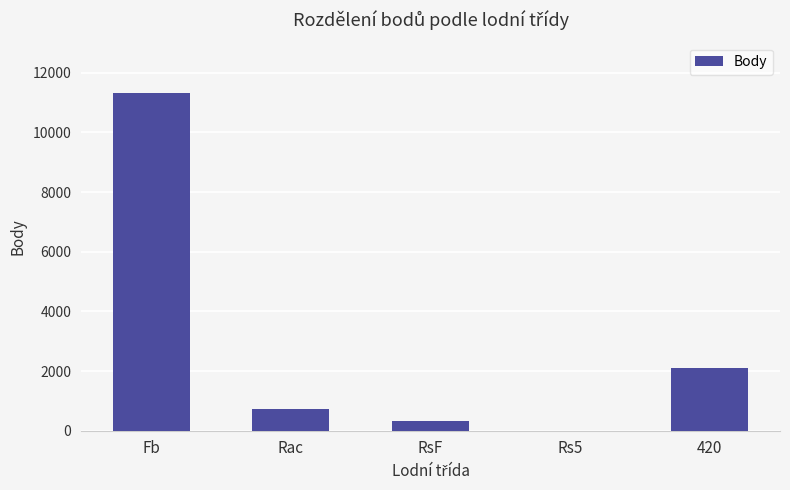

What is the change in value from Fb to Rs5?

-11315